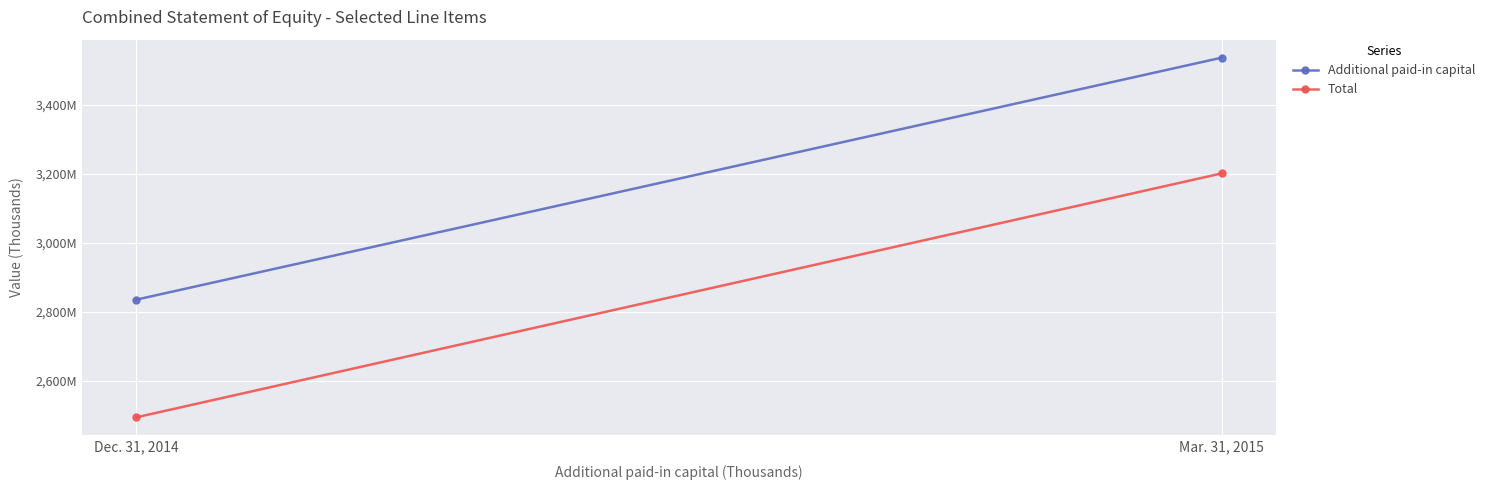

At which category does the chart reach its minimum across all series?

Dec. 31, 2014